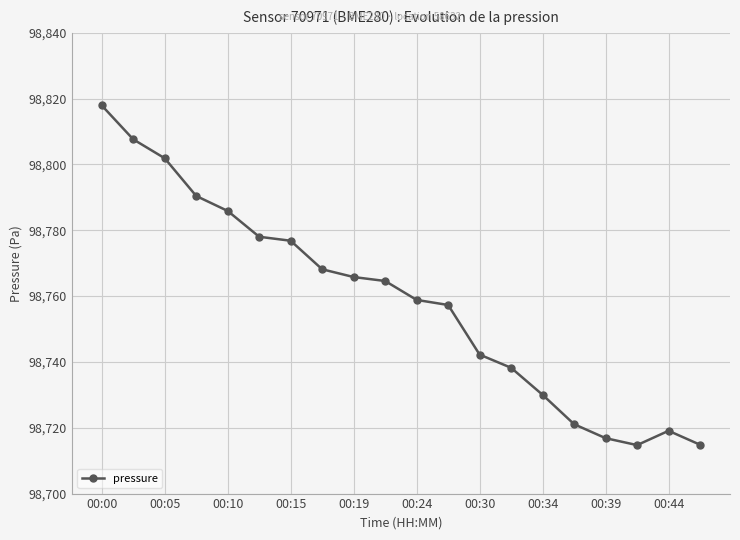

What is the value of the 14th point from the left?

98738.2